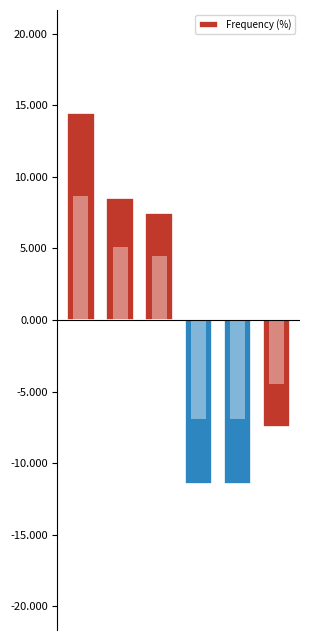

Is it true that the value at 1 is 5.2?

False